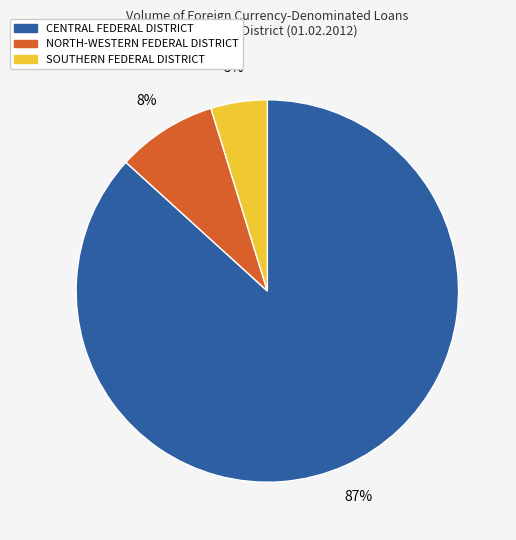

Combined, do NORTH-WESTERN FEDERAL DISTRICT and SOUTHERN FEDERAL DISTRICT account for over 50%?

No